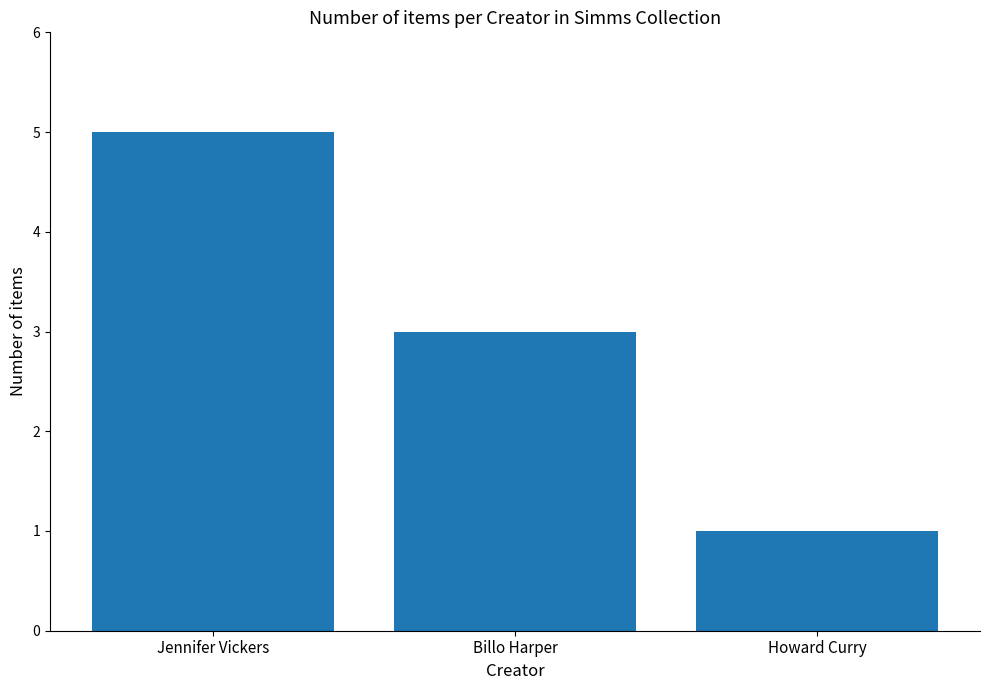

How many bars are there in total?

3